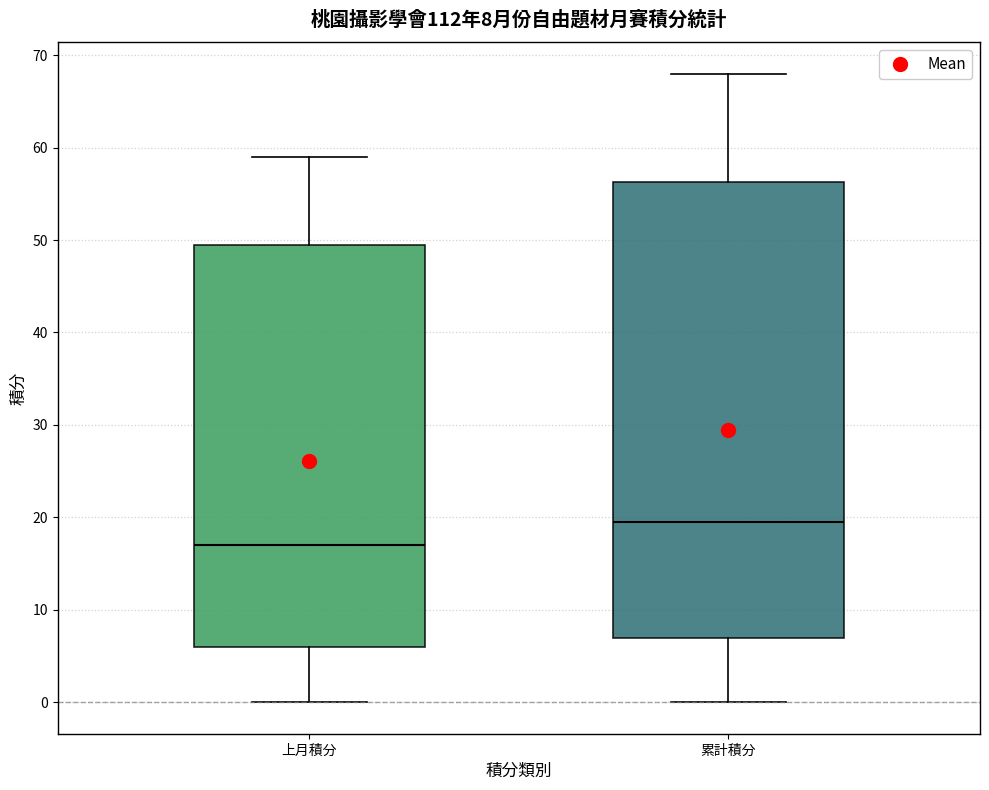

Which box's median line is the lowest?

上月積分